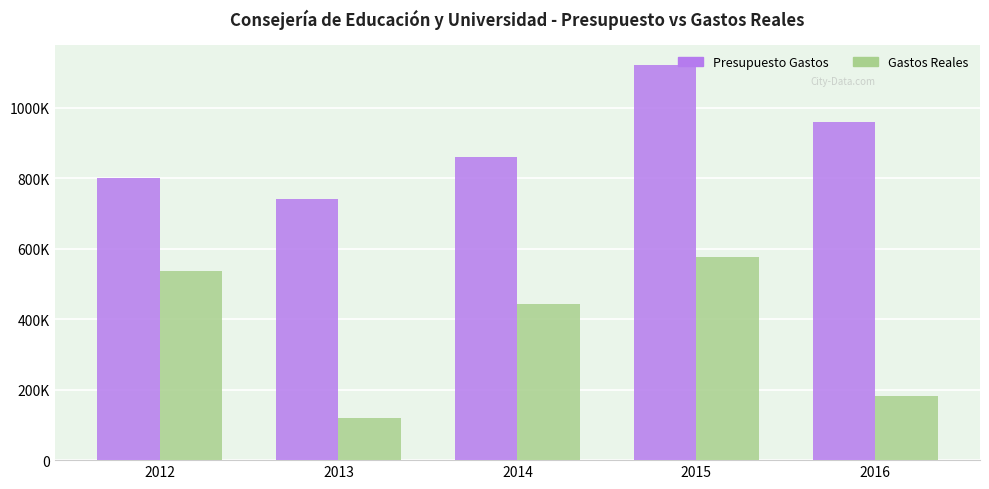

Is it true that Presupuesto Gastos equals 586981.7 at 2016?

False